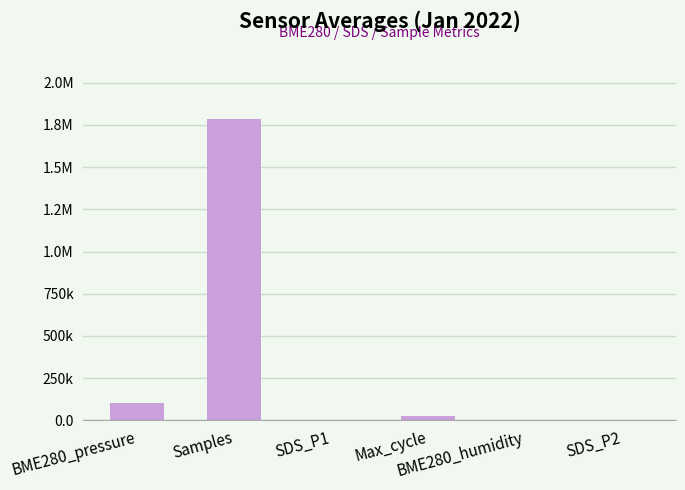

At which category does the chart reach its peak across all series?

Samples